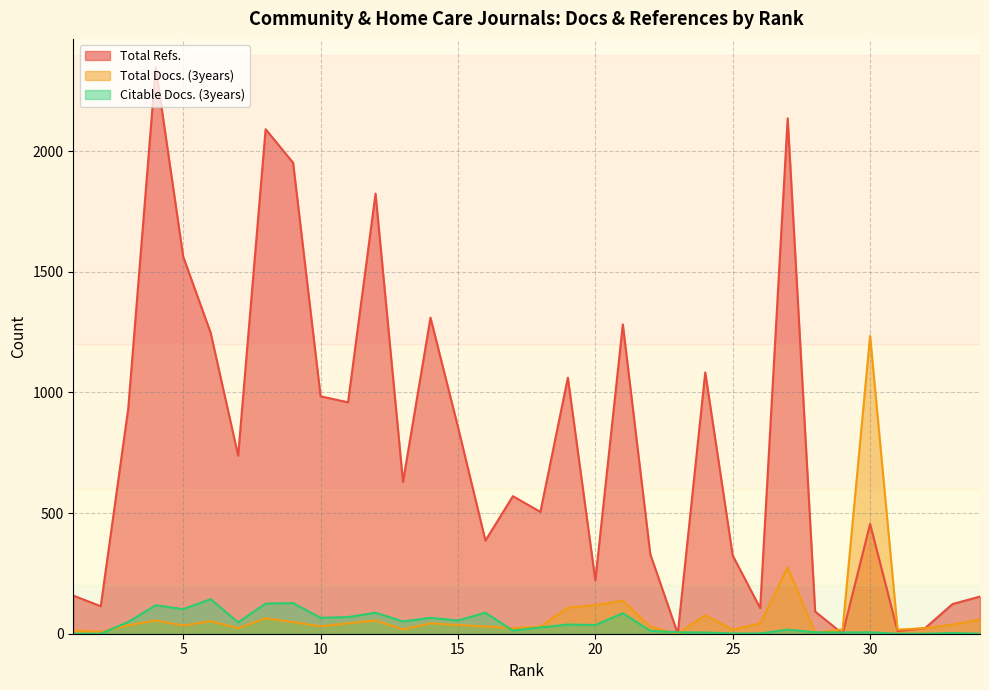

Which category has the highest value in the Total Docs. (3years) series?

30